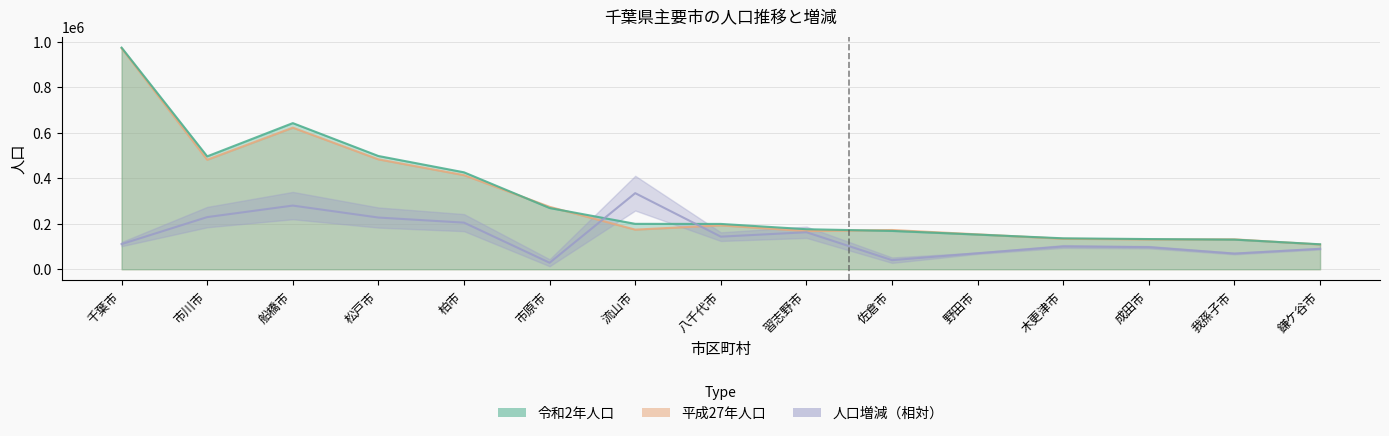

Reading left to right, what are all the values shown in this chart?

令和2年人口: 千葉市=974951	市川市=496676	船橋市=642907	松戸市=498232	柏市=426468	市原市=269524	流山市=199849	八千代市=199498	習志野市=176197	佐倉市=168743	野田市=152638	木更津市=136166	成田市=132906	我孫子市=130510	鎌ケ谷市=109932
平成27年人口: 千葉市=971882	市川市=481732	船橋市=622890	松戸市=483480	柏市=413954	市原市=274656	流山市=174373	八千代市=193152	習志野市=167909	佐倉市=172739	野田市=153583	木更津市=134141	成田市=131190	我孫子市=131606	鎌ケ谷市=108917
人口増減: 千葉市=110690	市川市=229440	船橋市=280170	松戸市=227520	柏市=205140	市原市=28680	流山市=334760	八千代市=143460	習志野市=162880	佐倉市=40040	野田市=70550	木更津市=100250	成田市=97160	我孫子市=69040	鎌ケ谷市=90150